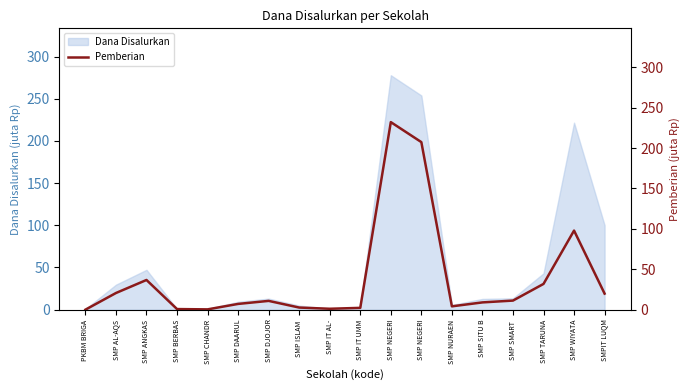

Is it true that the value at SMP SITU B is 9.0?

True